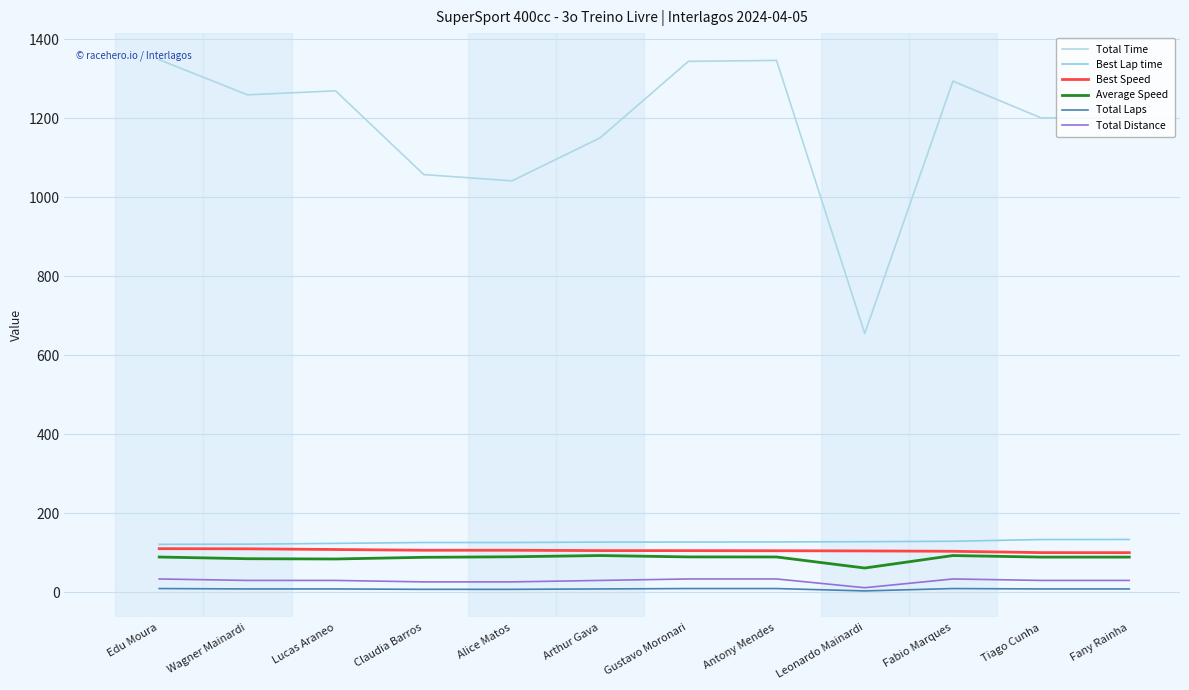

True or false: Total Time and Best Speed intersect in this chart.

False